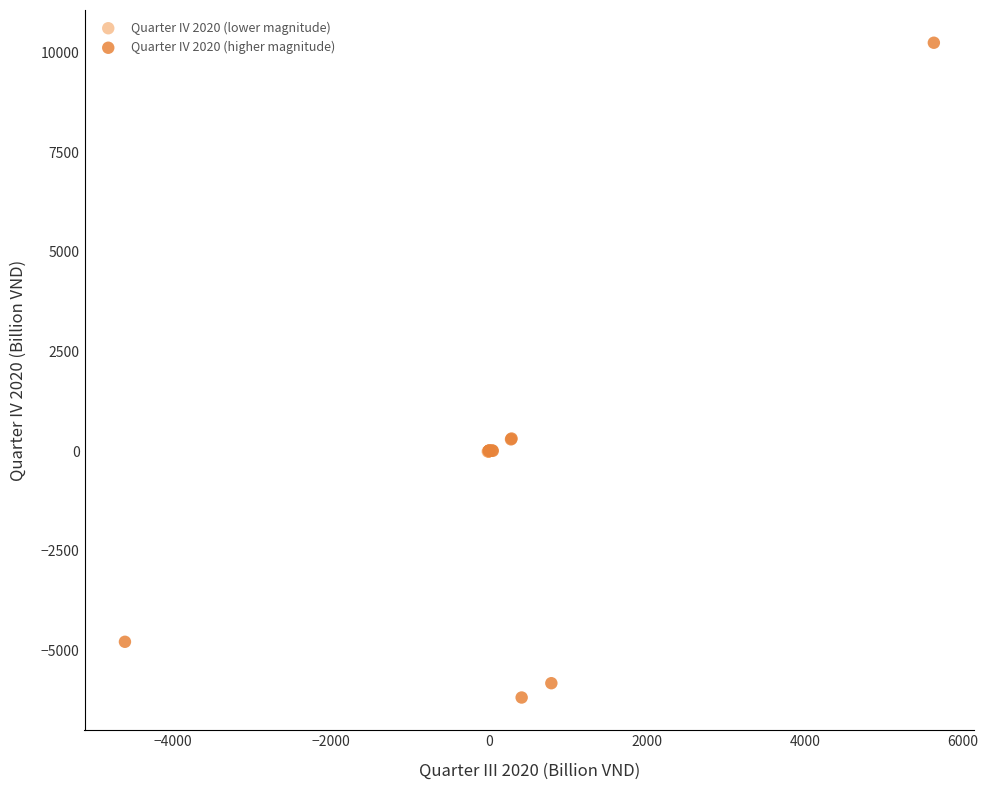

Which series reaches the maximum Y coordinate?

Quarter IV 2020 (higher magnitude)